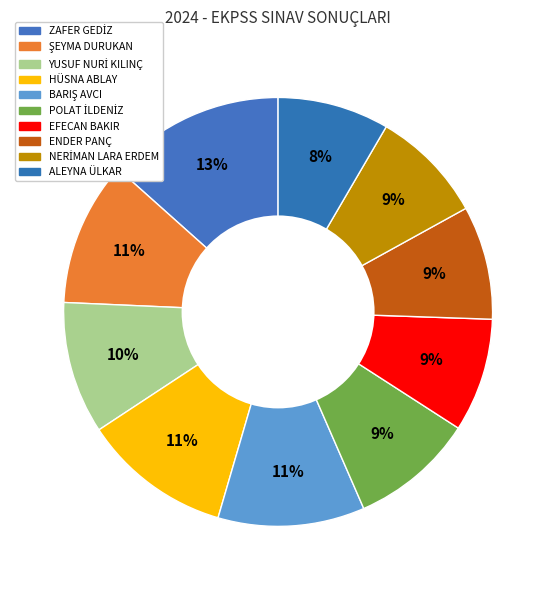

Count the number of slices in the pie.

10